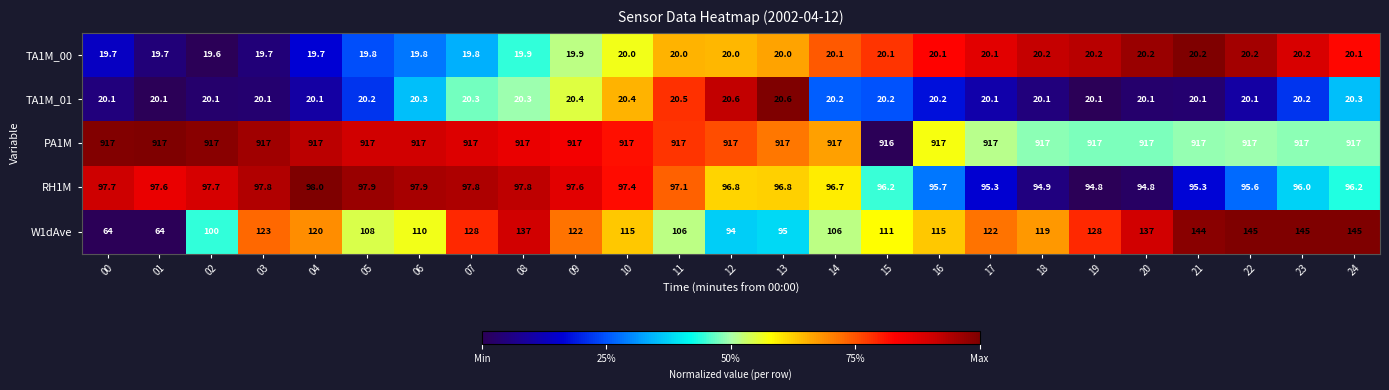

At how many categories does at least one series exceed 491?

25